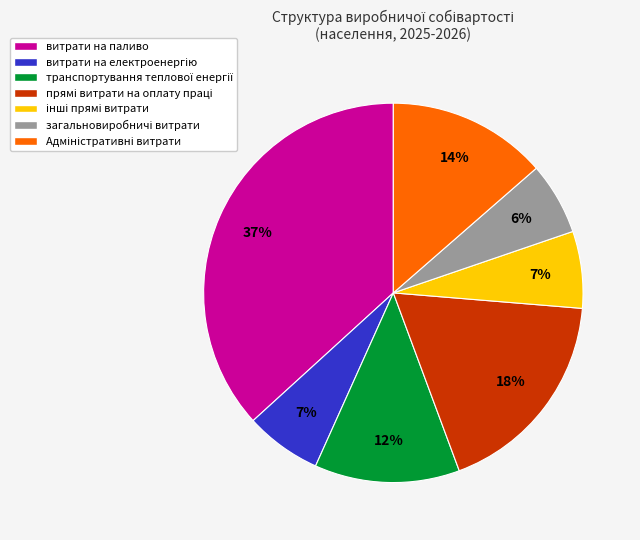

To the nearest percent, what is the difference between the largest and smallest slice percentages?

31%